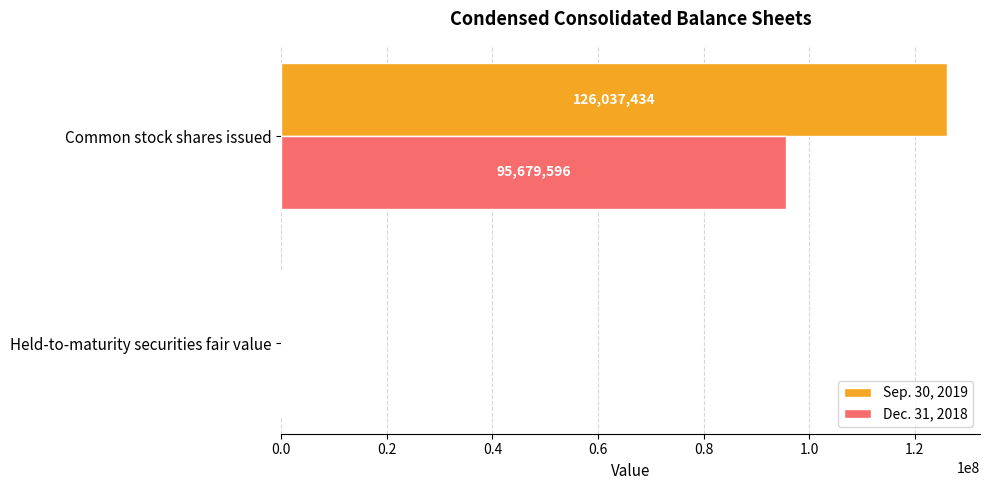

What is the sum of all Sep. 30, 2019 values?

126250602